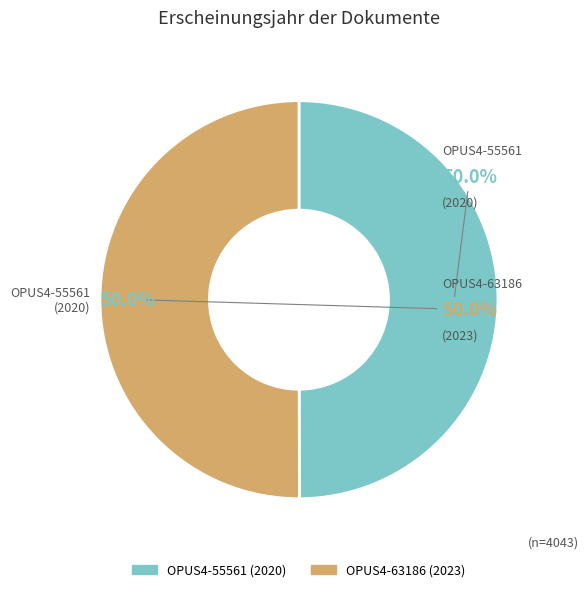

Count the number of slices in the pie.

2